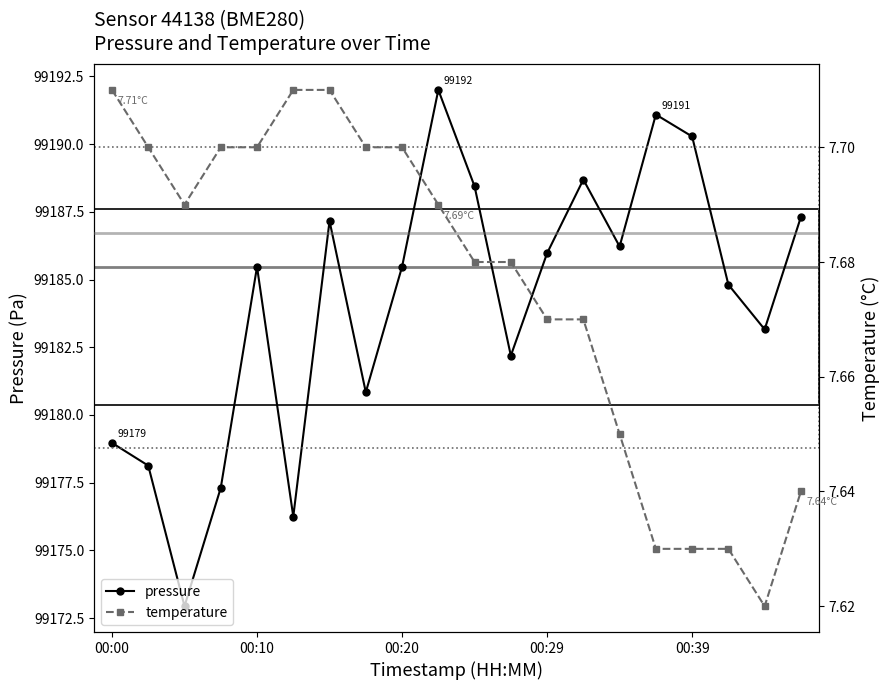

True or false: temperature and pressure intersect in this chart.

False